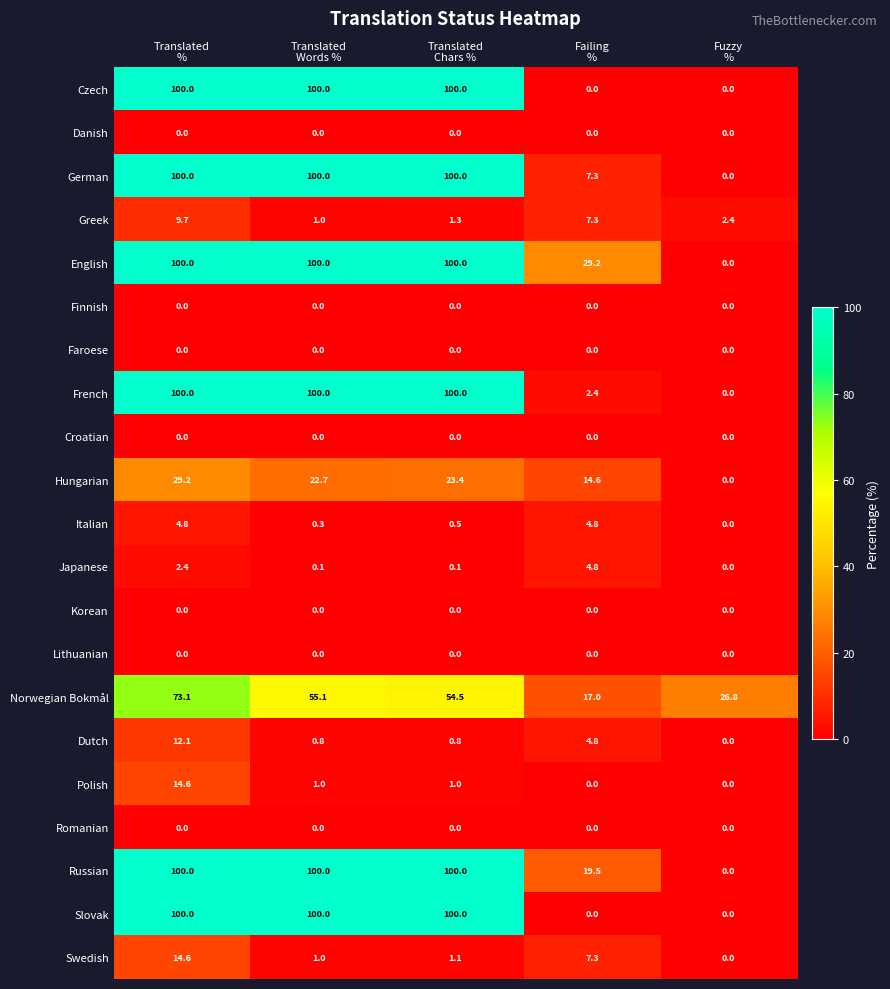

What is the sum of all Polish values?

16.6